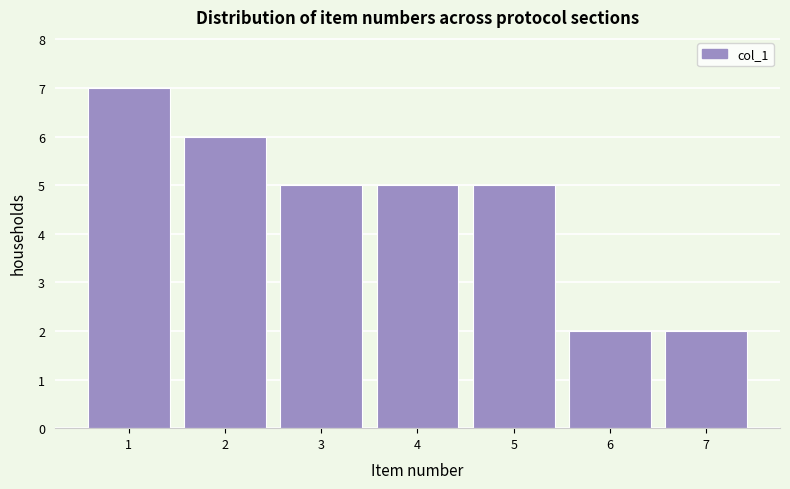

How tall is the bar that spans 0.5 to 1.5 on the x-axis? The values are not printed on the chart, so give them approximately, as read against the axis.

7